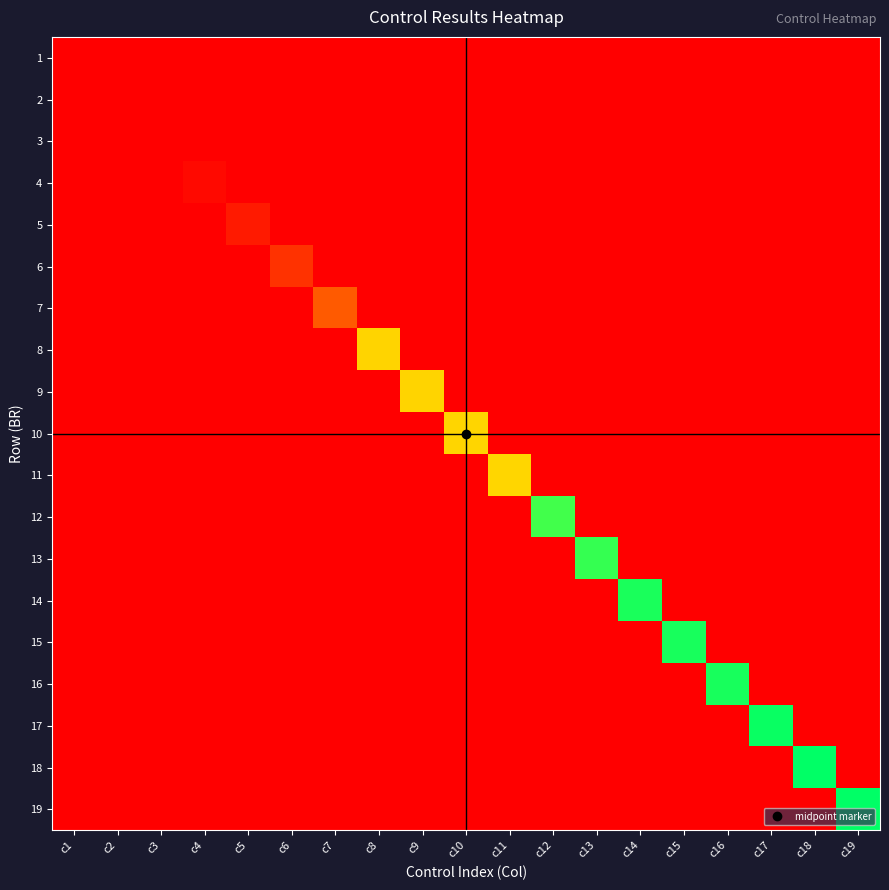

At c10, list the series in order from largest to smallest.

10, 1, 2, 3, 4, 5, 6, 7, 8, 9, 11, 12, 13, 14, 15, 16, 17, 18, 19